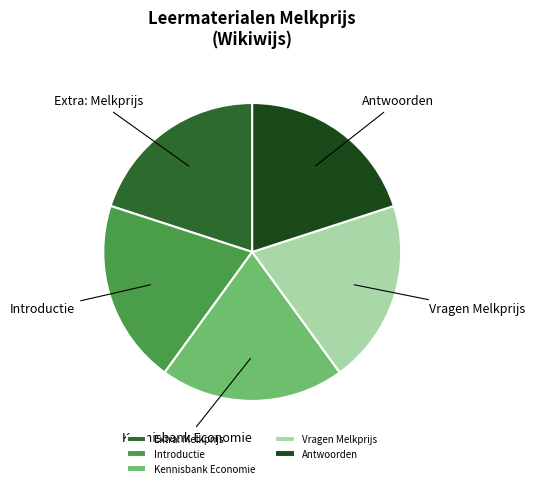

Is the sum of Kennisbank Economie and Antwoorden greater than half?

No